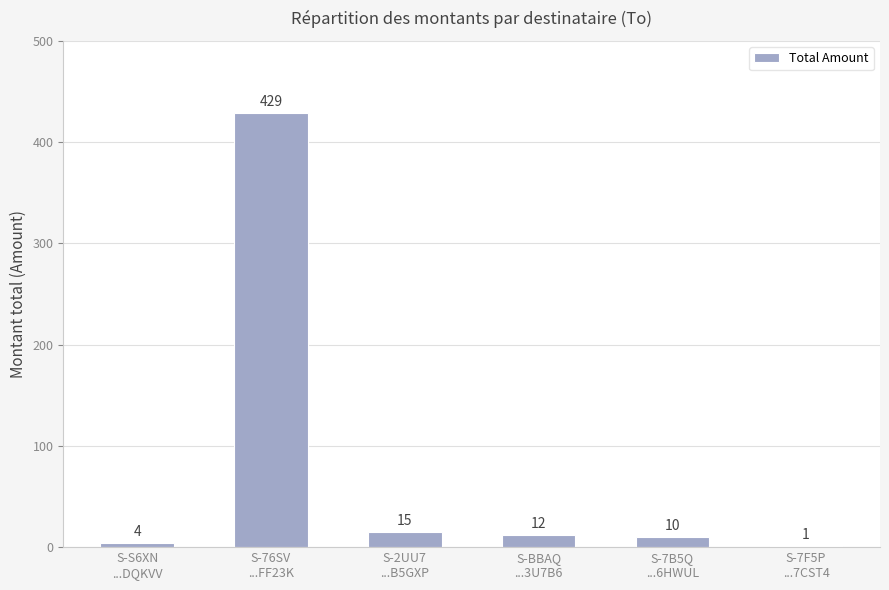

What is the greatest value displayed?

429.0